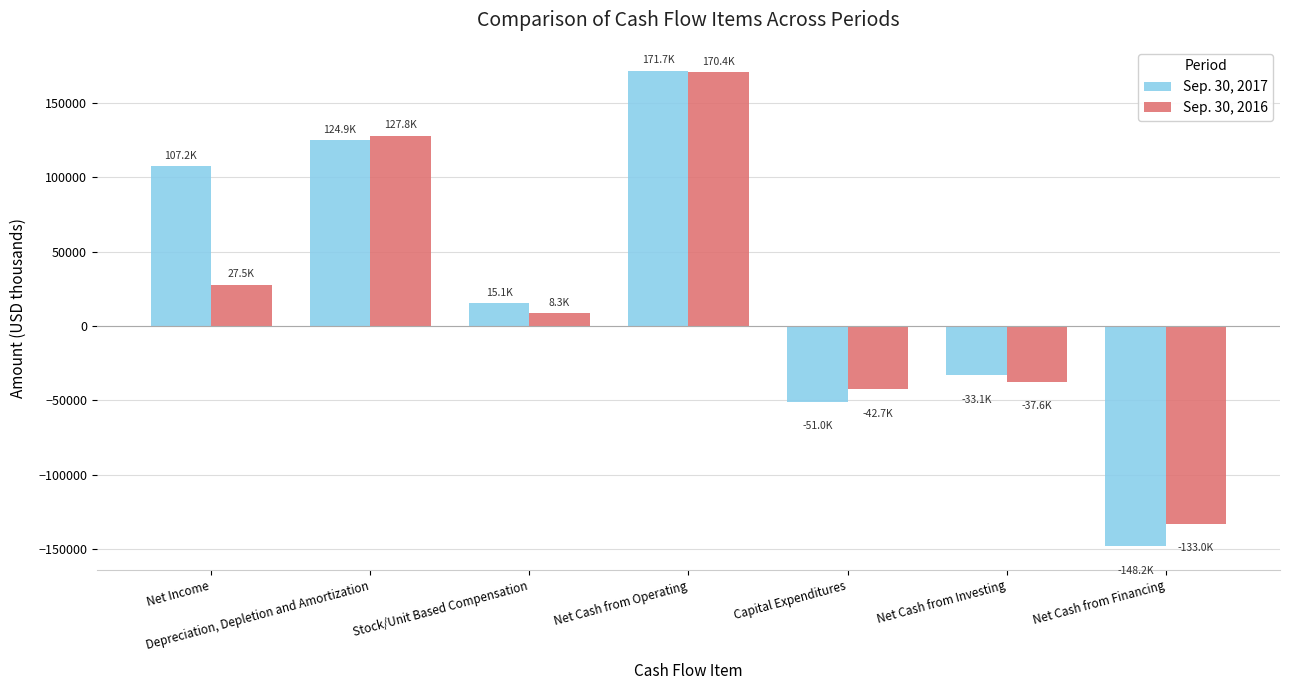

What is the difference between the highest and lowest values at Net Income?

79673